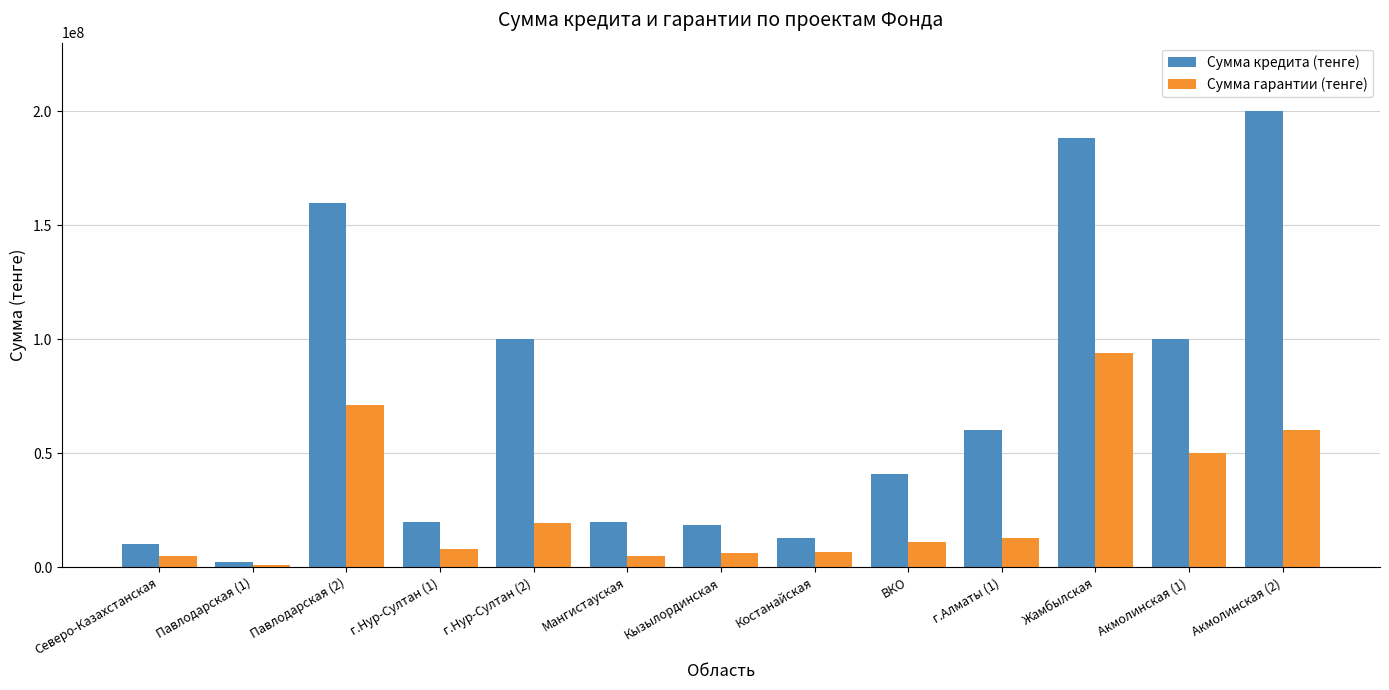

How many distinct data groups are displayed?

2